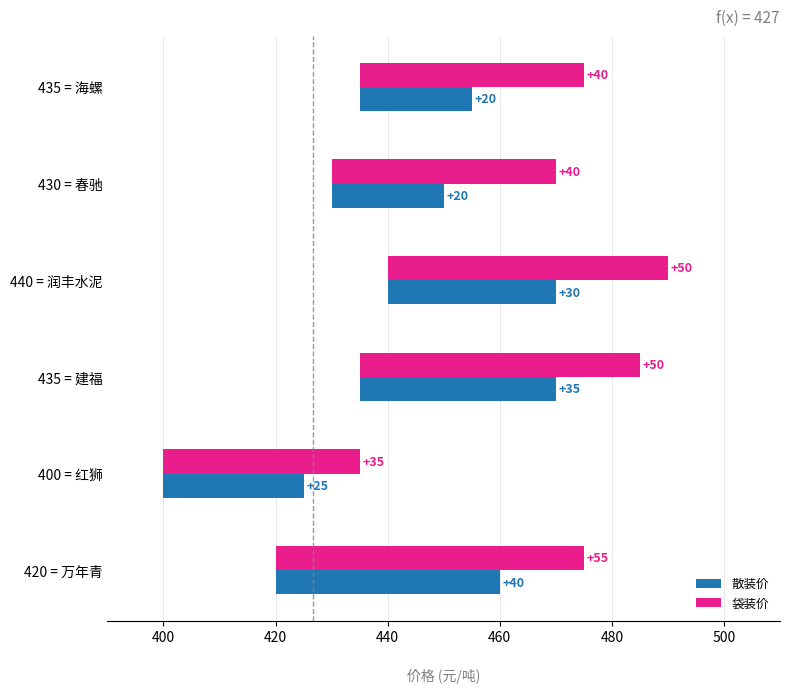

What is the difference between the maximum and minimum values in the 袋装价 series?

20